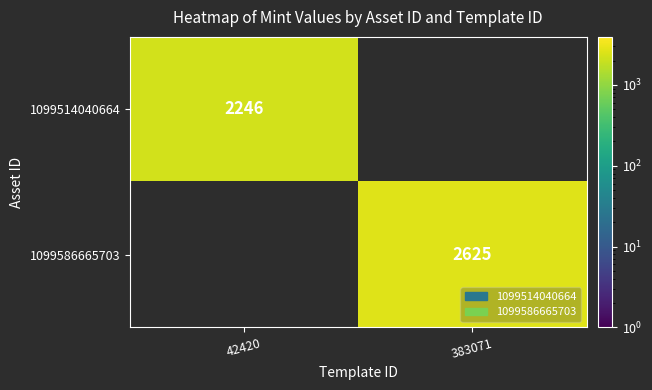

True or false: 1099514040664 has a value of 1306 at 42420.

False